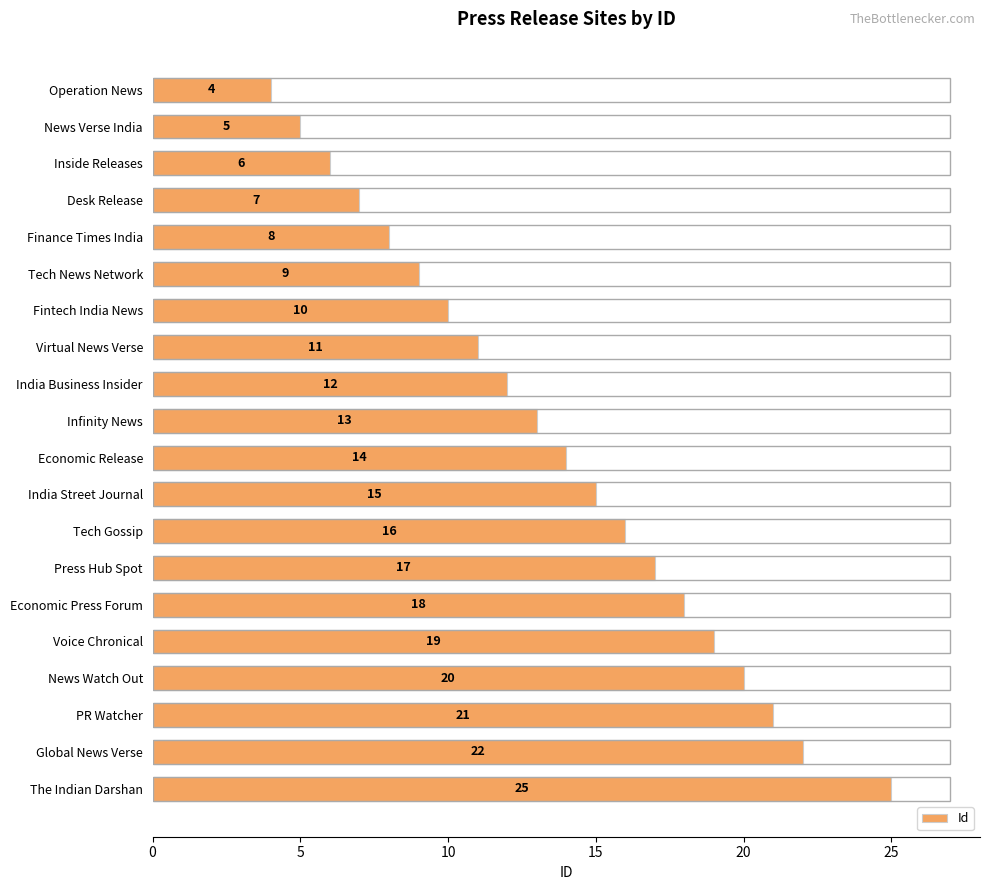

What is the maximum value shown in the chart?

25